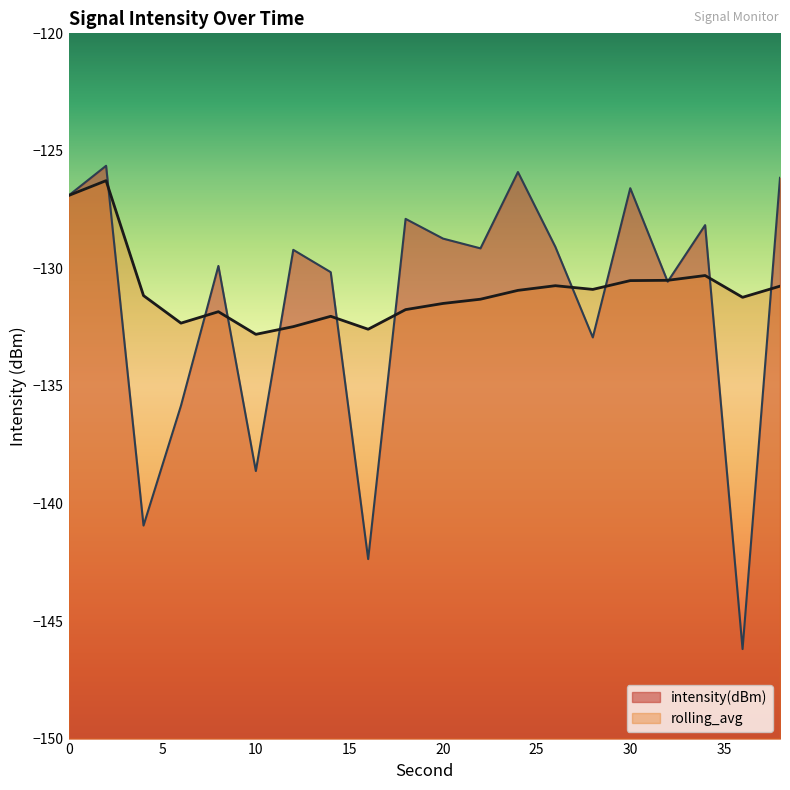

How many intersections are there between rolling_avg and intensity(dBm)?

12